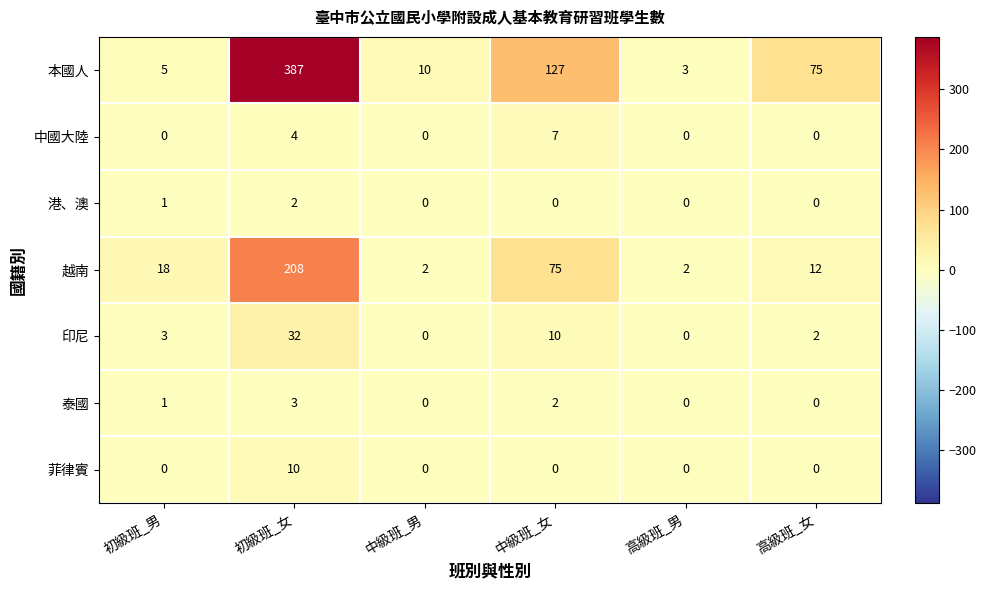

True or false: 中國大陸 has a value of -4 at 中級班_男.

False